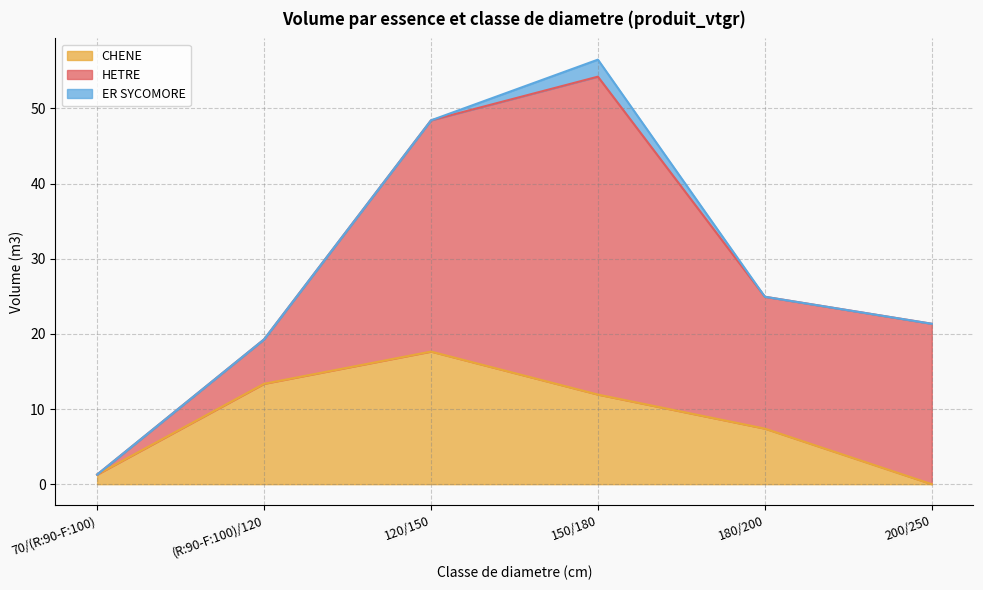

What is the difference between the maximum and second lowest values in the CHENE series?

16.4